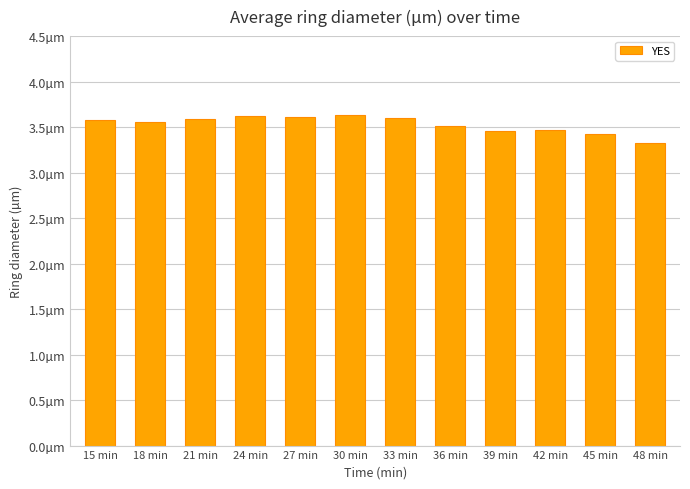

What is the sum of the values at 39 min and 45 min?

6.9